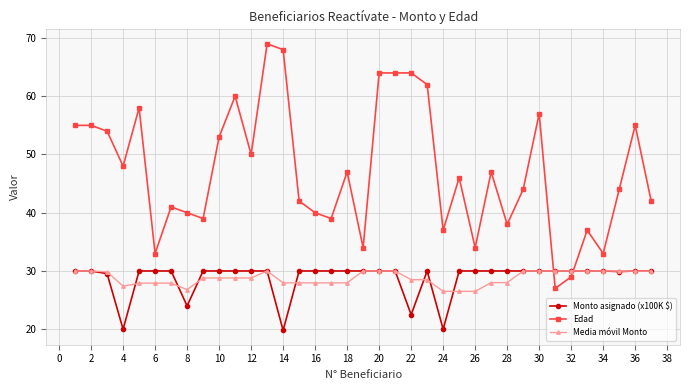

How many series are shown in this chart?

3